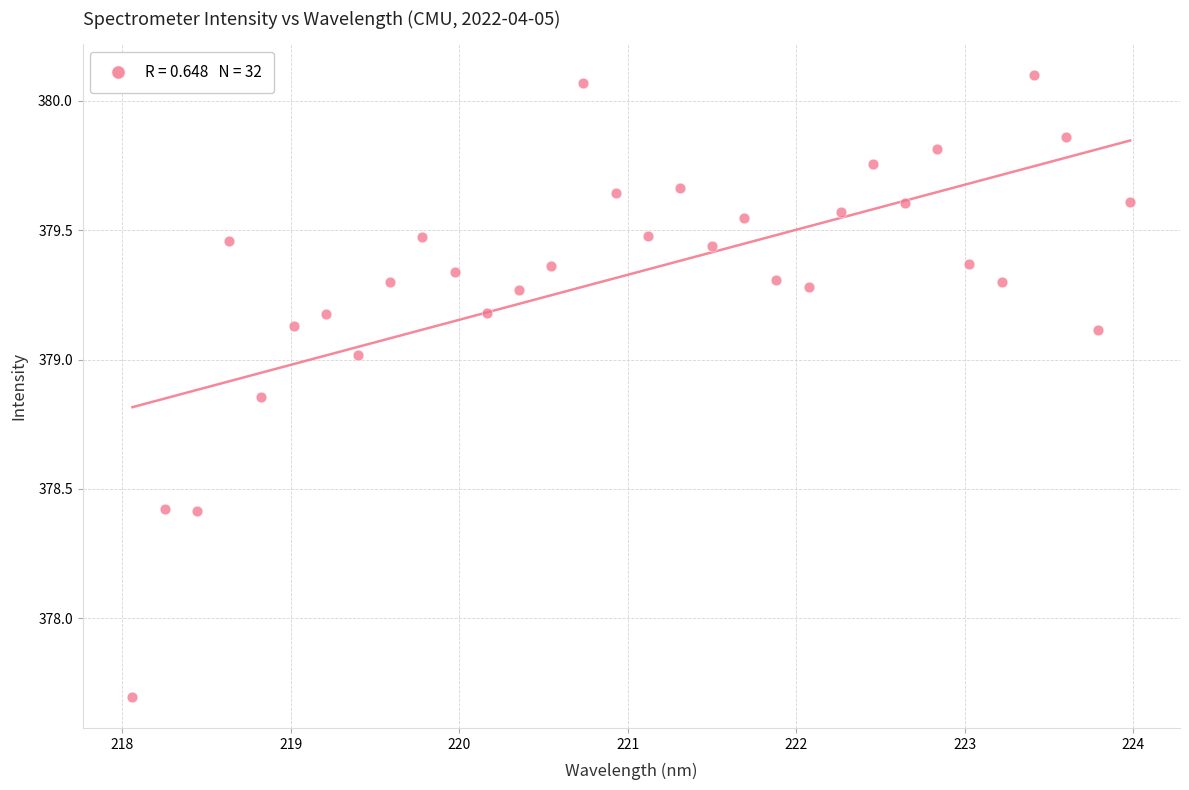

What Y value in the scatter plot is closest to 378?

377.7